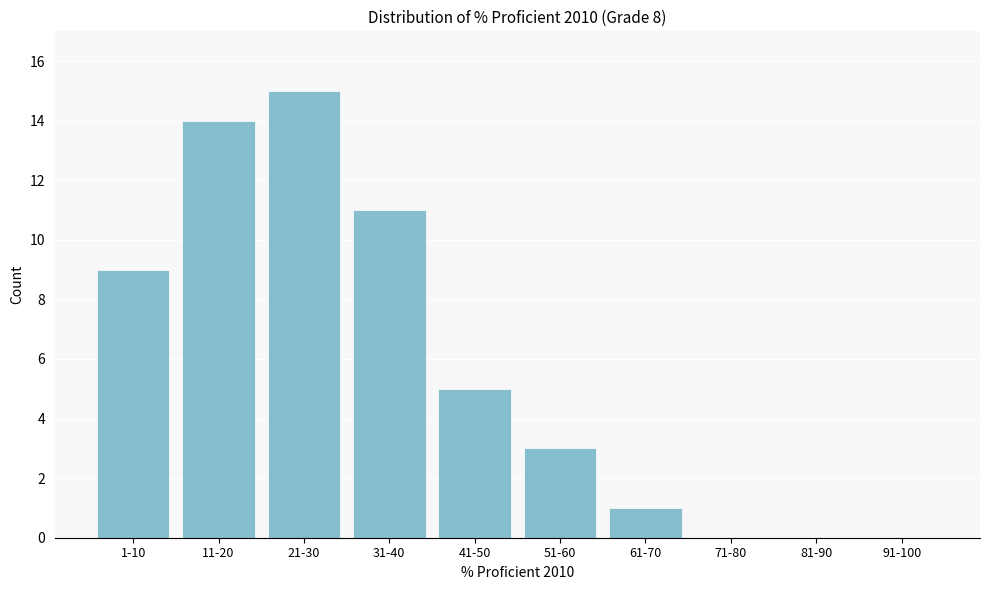

Reading left to right, list all the values displayed in this chart.

1-10=9	11-20=14	21-30=15	31-40=11	41-50=5	51-60=3	61-70=1	71-80=0	81-90=0	91-100=0